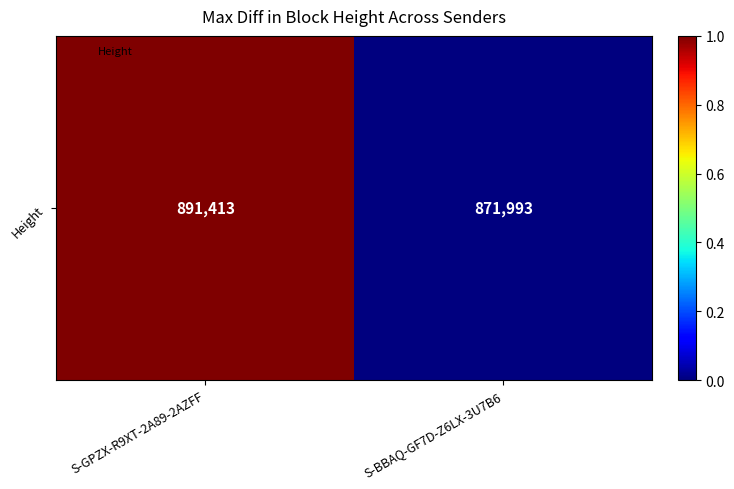

List the labels in order of value, smallest first.

S-BBAQ-GF7D-Z6LX-3U7B6, S-GPZX-R9XT-2A89-2AZFF